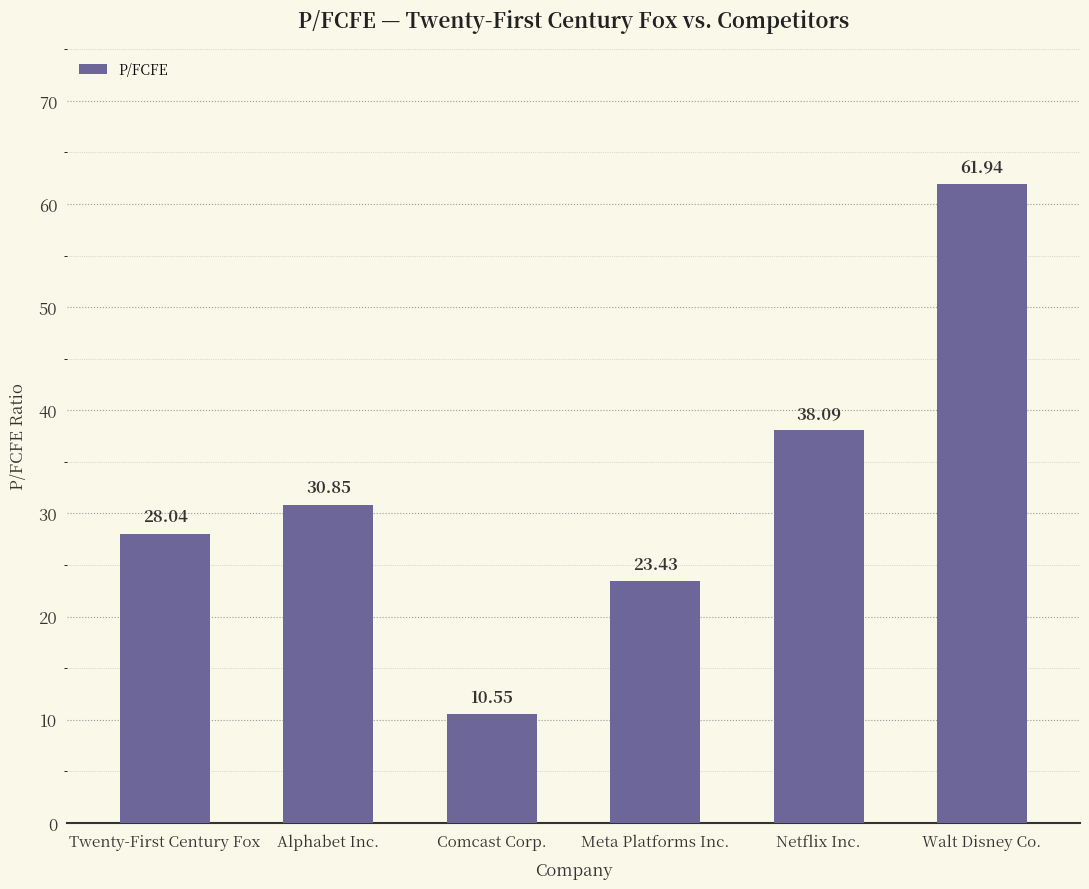

True or false: the data shows 23.4 at Meta Platforms Inc..

True